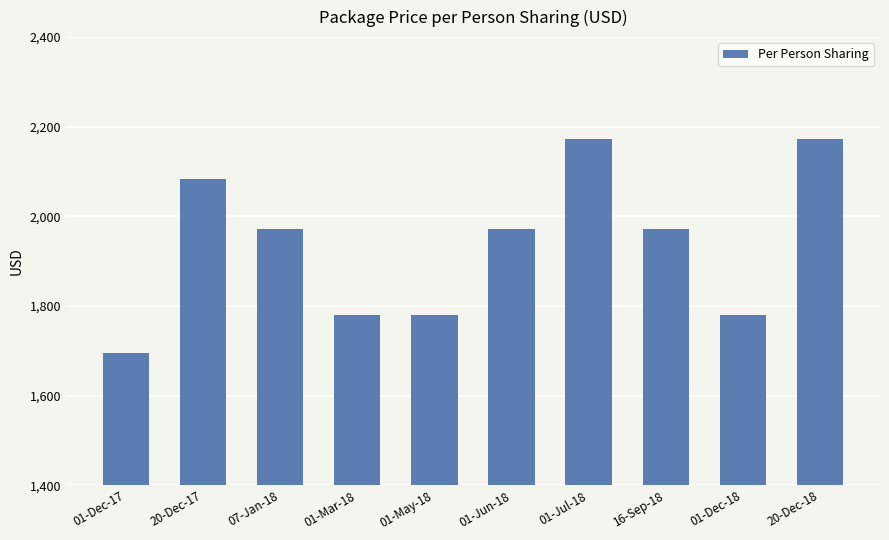

What is the approximate value at 20-Dec-18?

2173